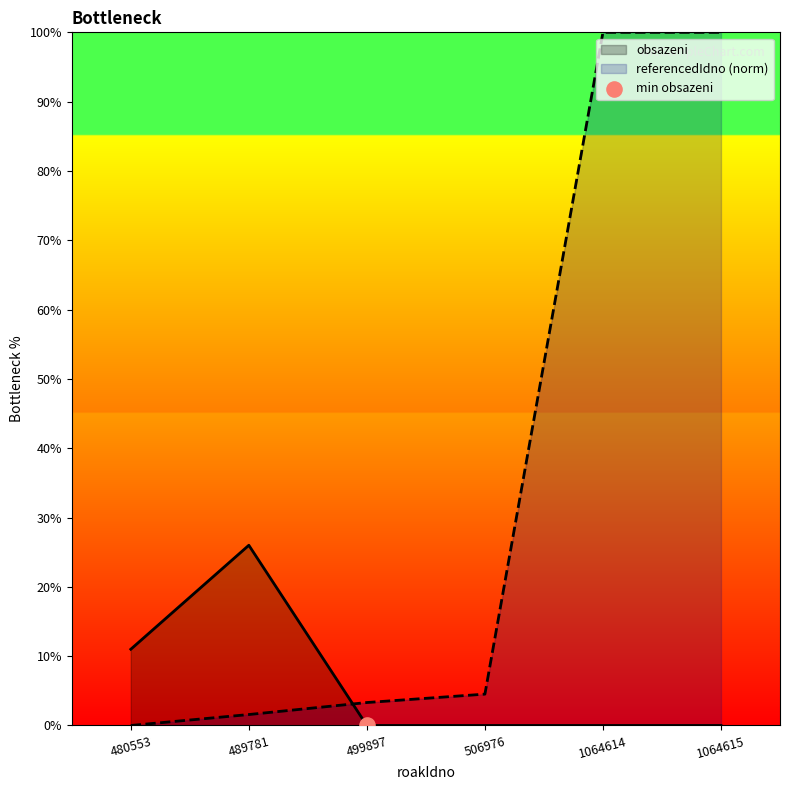

Is the value of obsazeni at 1064614 greater than the value of referencedIdno at 489781?

No